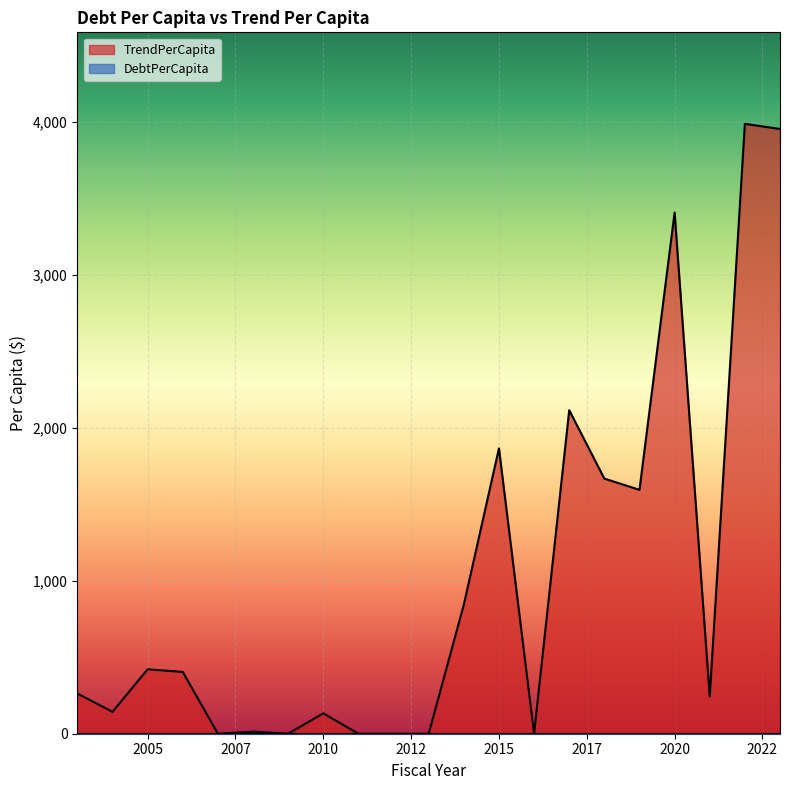

Is it true that the value at 2011 is 2127.5?

False